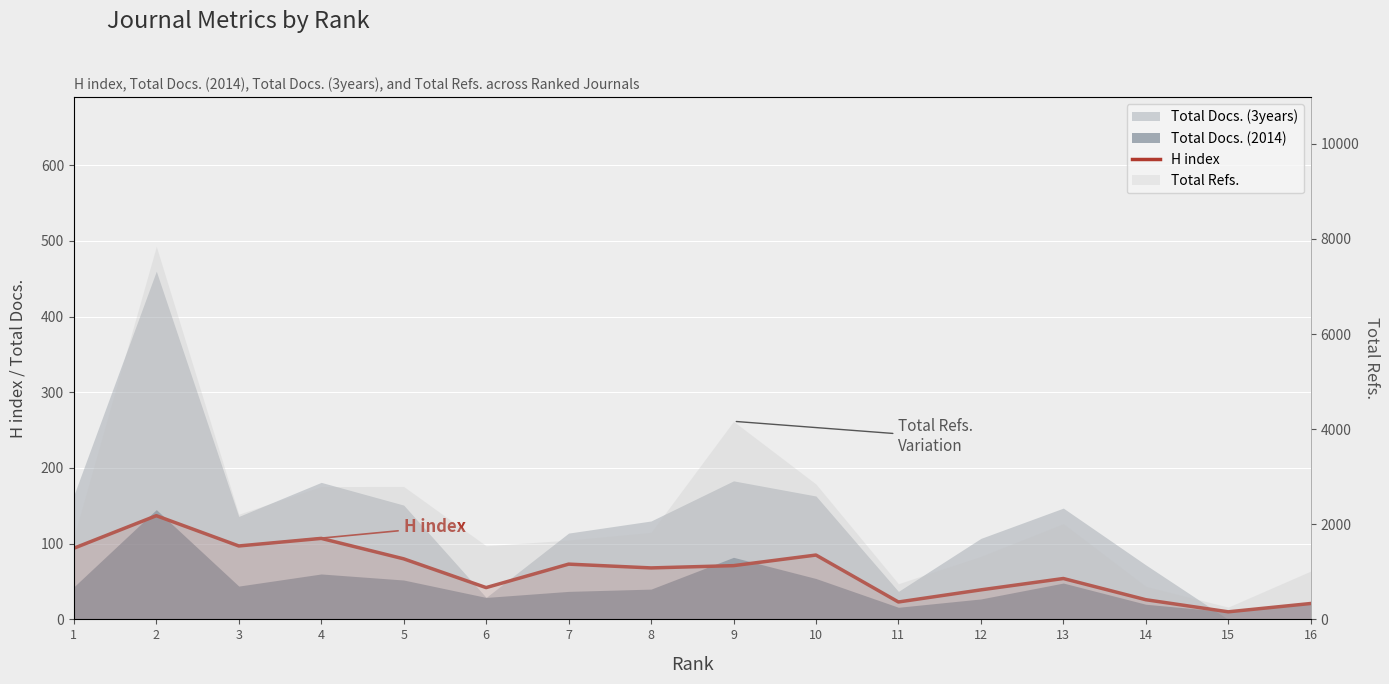

The value at 10 is 112. True or false?

False